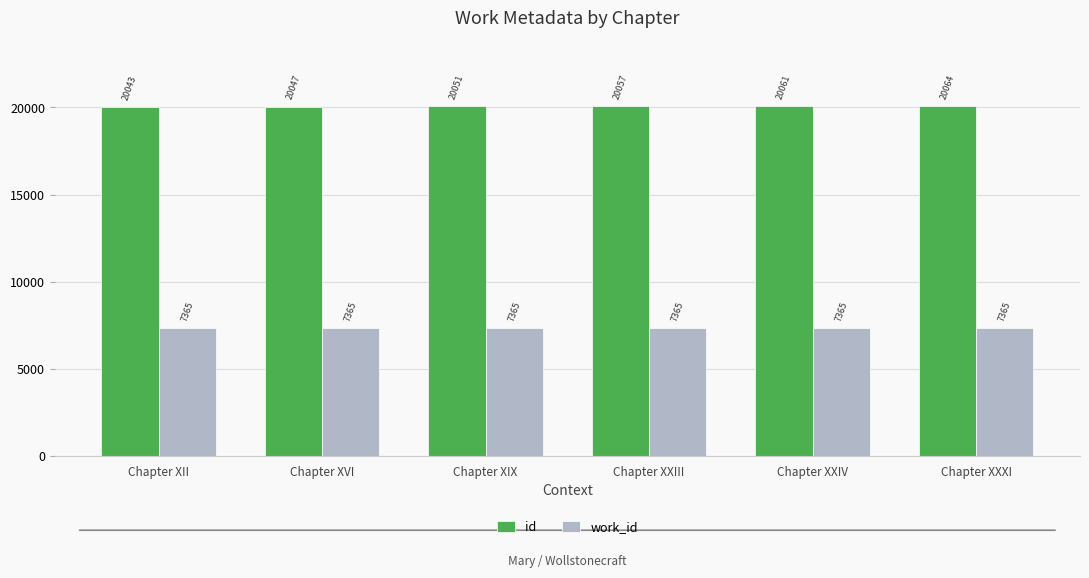

Which label corresponds to the largest value in the chart?

Chapter XXXI